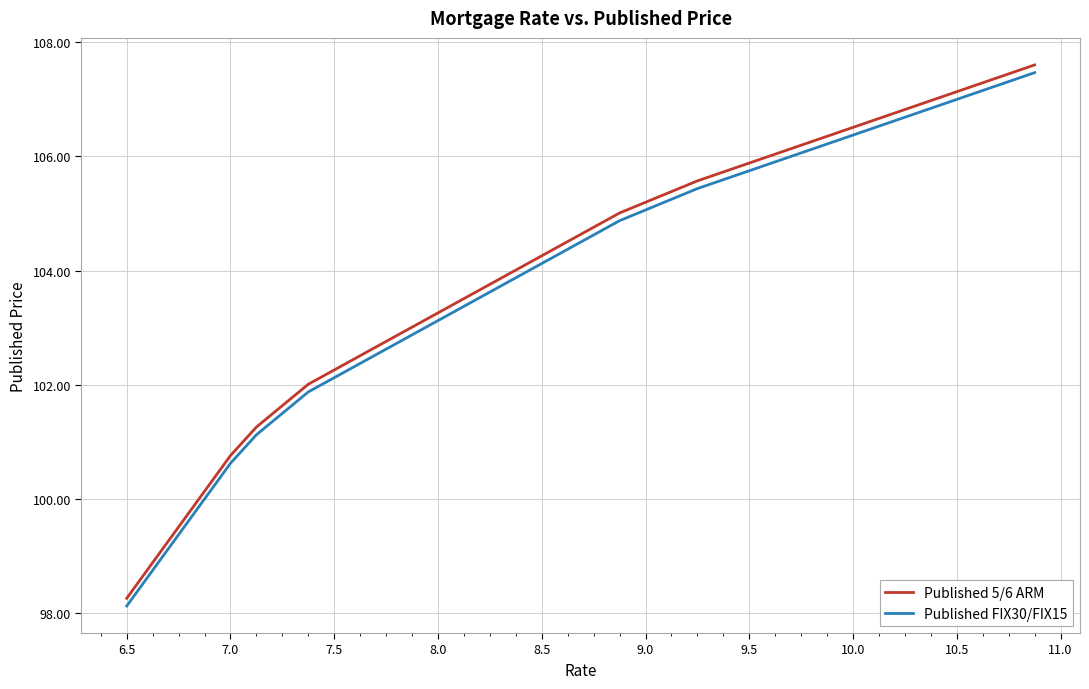

What is the difference between the maximum and minimum values in the Published 5/6 ARM series?

9.3